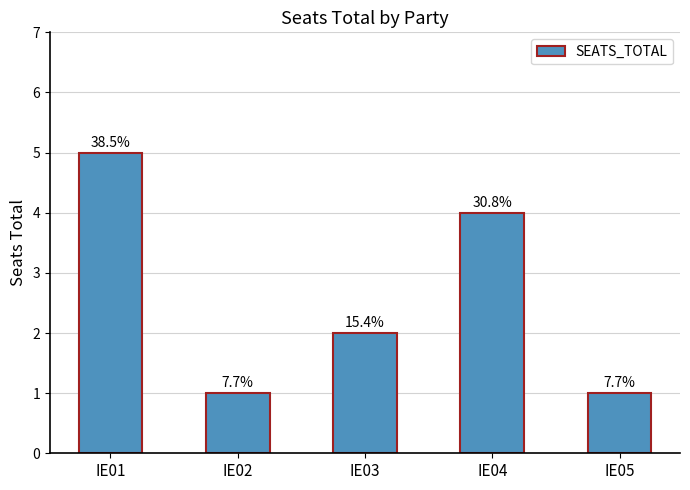

Rank the categories by value from highest to lowest.

IE01, IE04, IE03, IE02, IE05